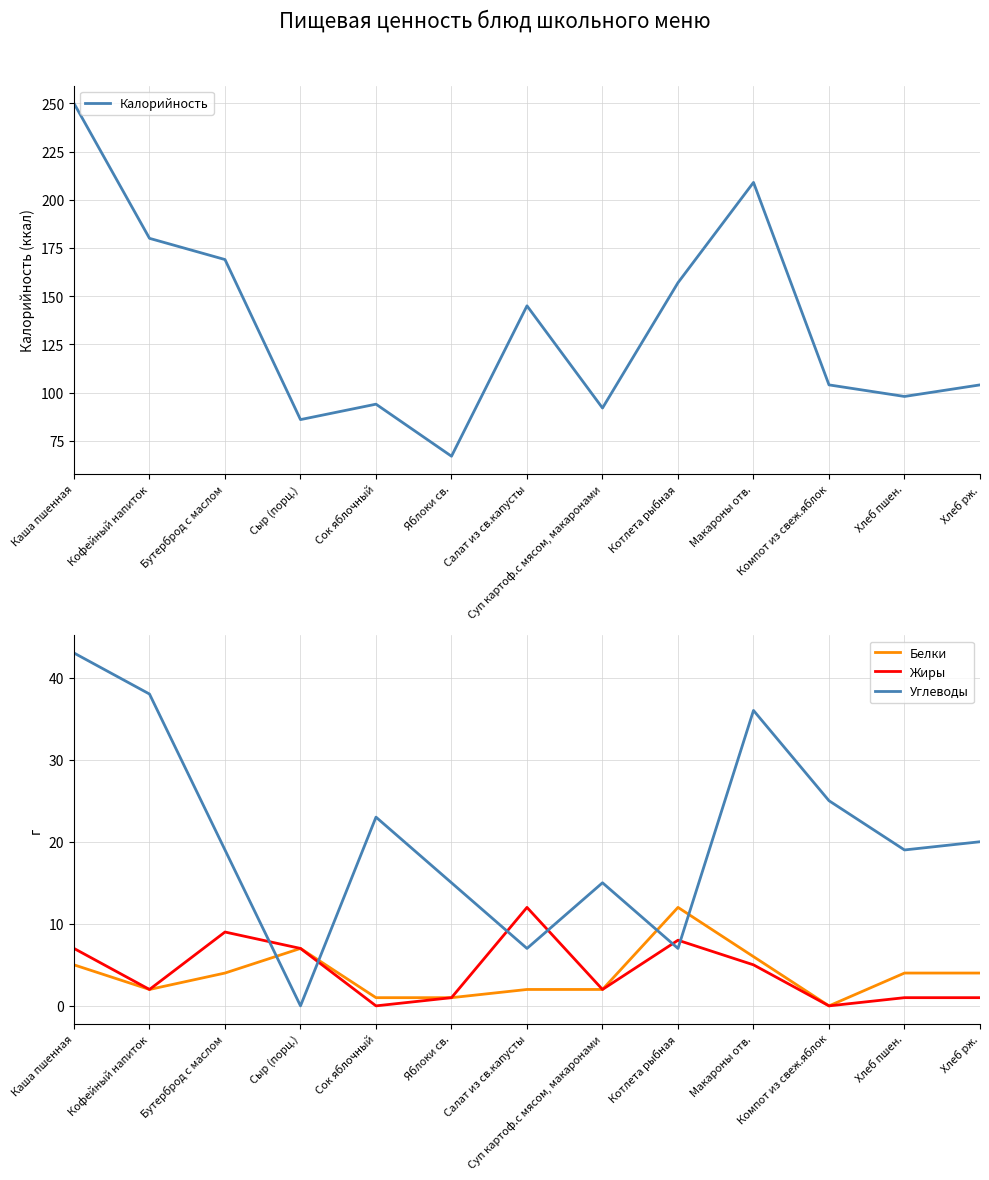

What is the difference between the second highest and second lowest values in the Белки series?

6